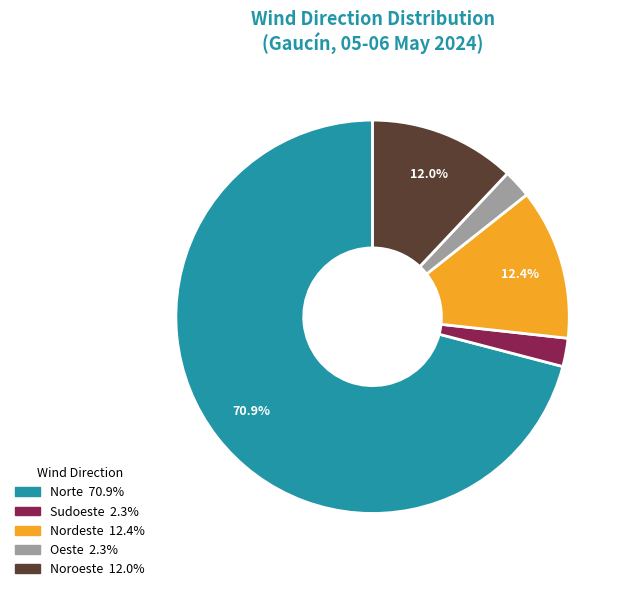

Is there any slice that represents more than half of the pie?

Yes